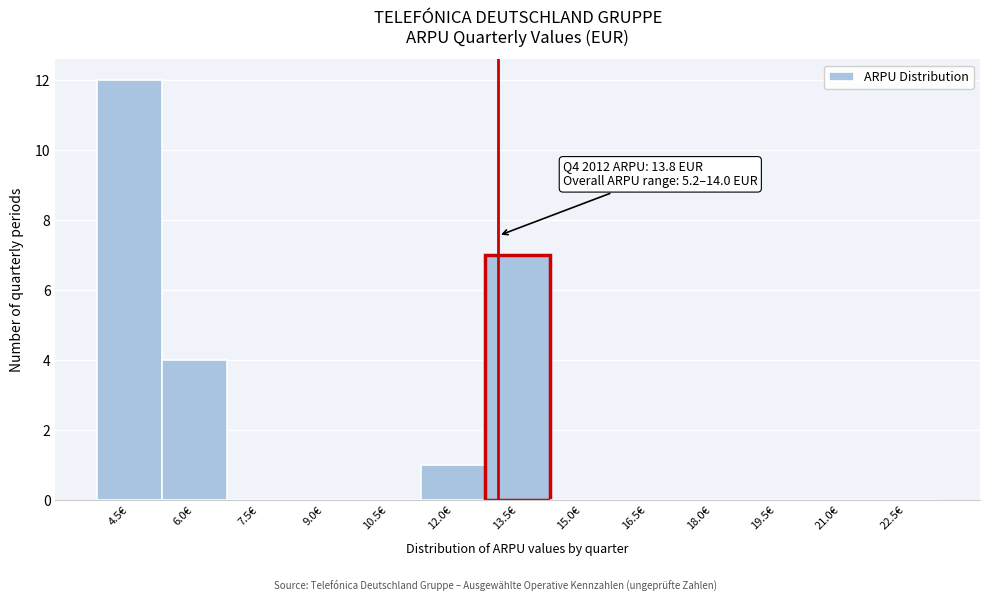

Reading left to right, list all the values displayed in this chart.

4.5€=12	6.0€=4	7.5€=0	9.0€=0	10.5€=0	12.0€=1	13.5€=7	15.0€=0	16.5€=0	18.0€=0	19.5€=0	21.0€=0	22.5€=0